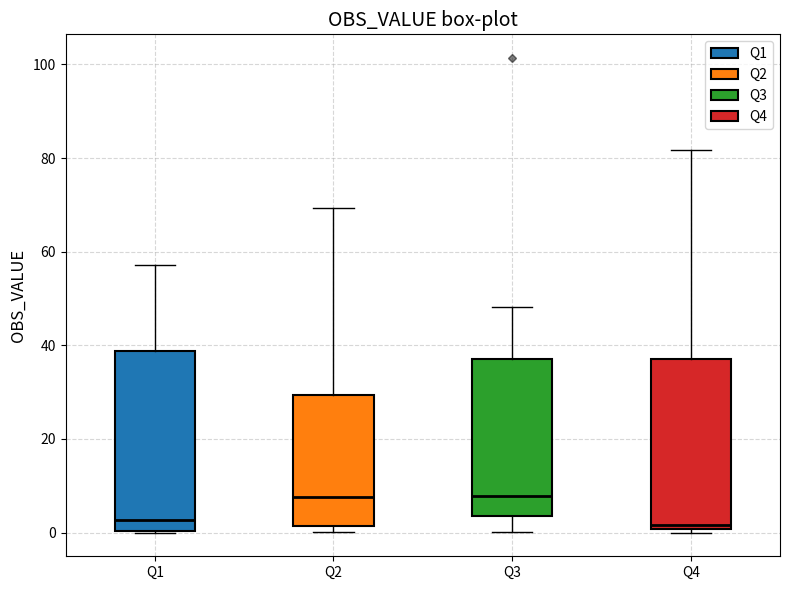

Where is the lower edge of the box for Q1 on the y-axis? The values are not printed on the chart, so give them approximately, as read against the axis.

0